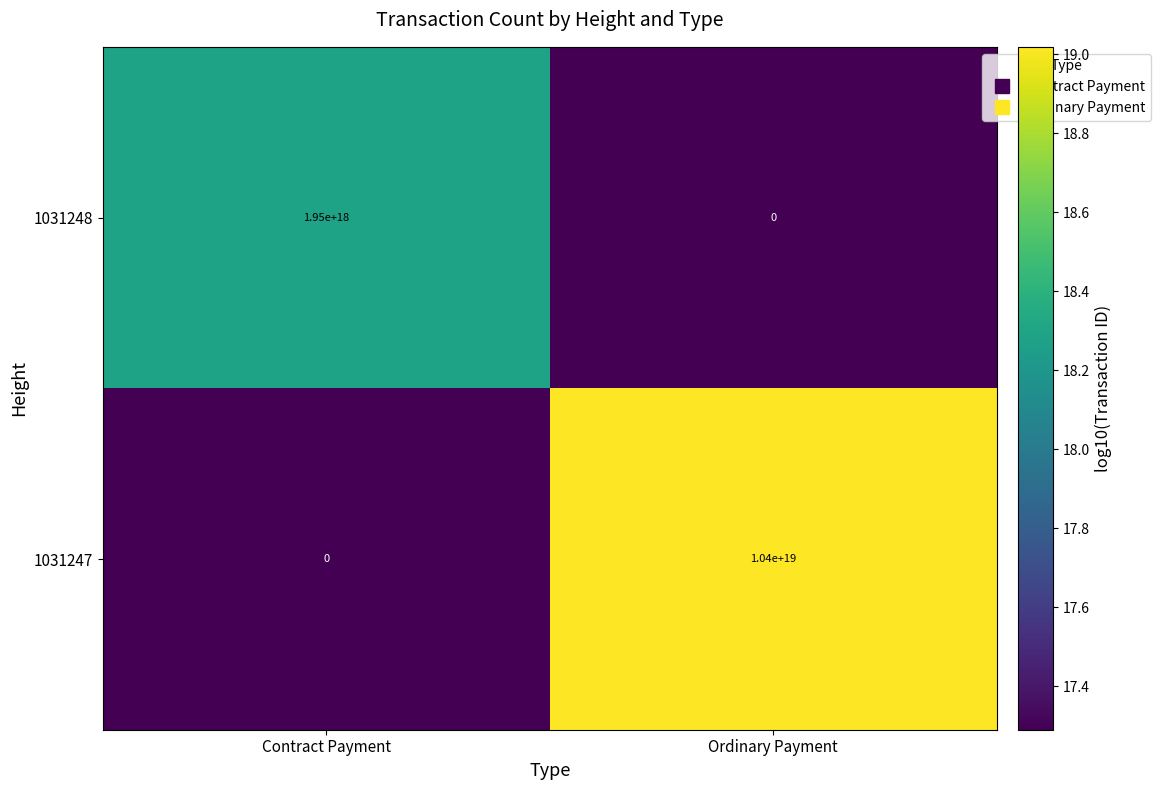

Rank the series by their average value, from highest to lowest.

1031247, 1031248